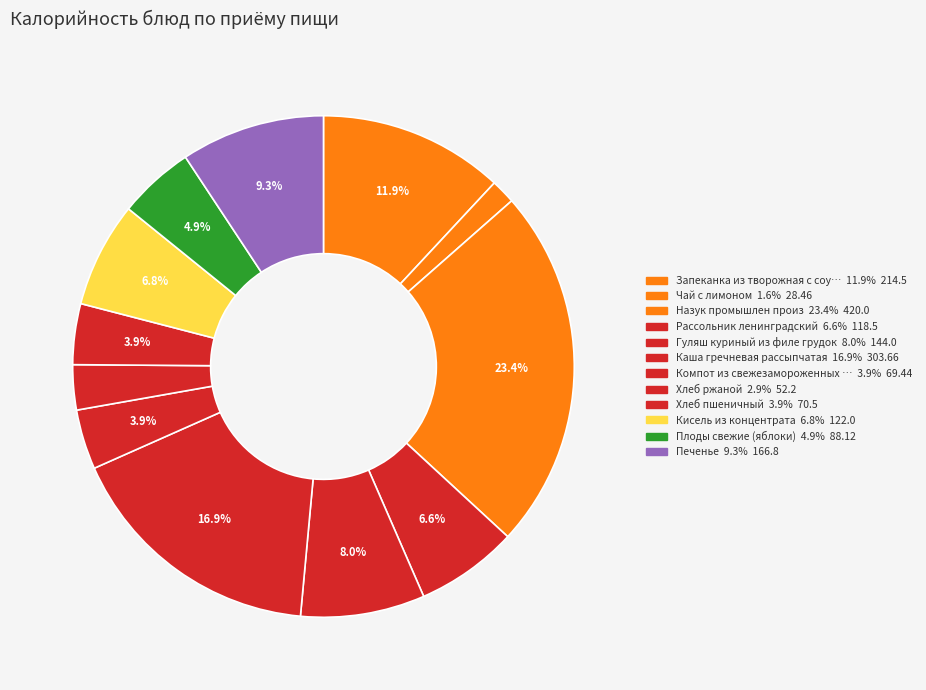

Is there a majority slice in this chart?

No